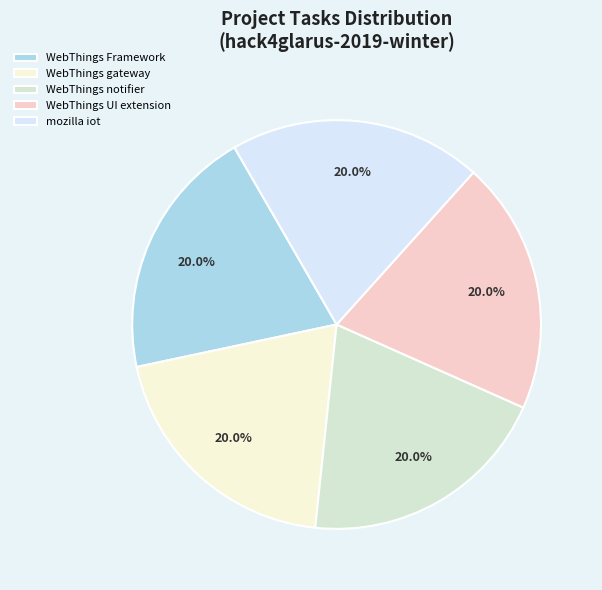

Is there any slice that represents more than half of the pie?

No